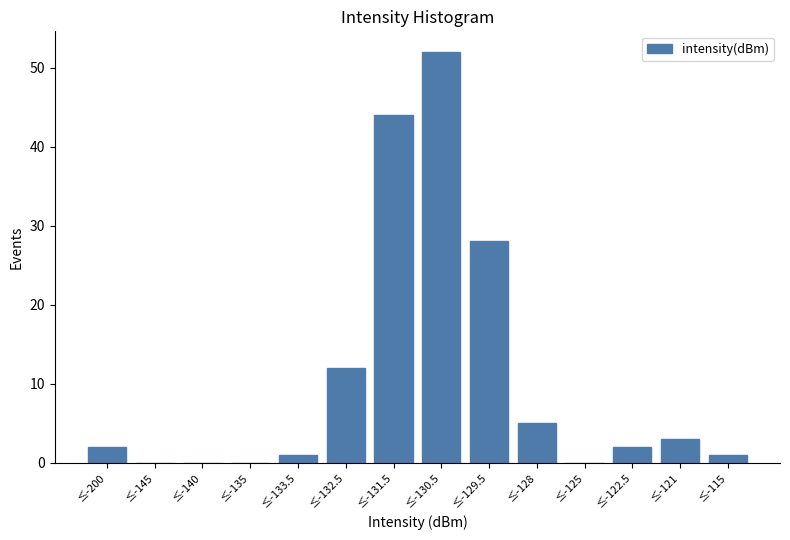

Reading right to left, transcribe all the data shown in this chart.

≤-115=1	≤-121=3	≤-122.5=2	≤-125=0	≤-128=5	≤-129.5=28	≤-130.5=52	≤-131.5=44	≤-132.5=12	≤-133.5=1	≤-135=0	≤-140=0	≤-145=0	≤-200=2